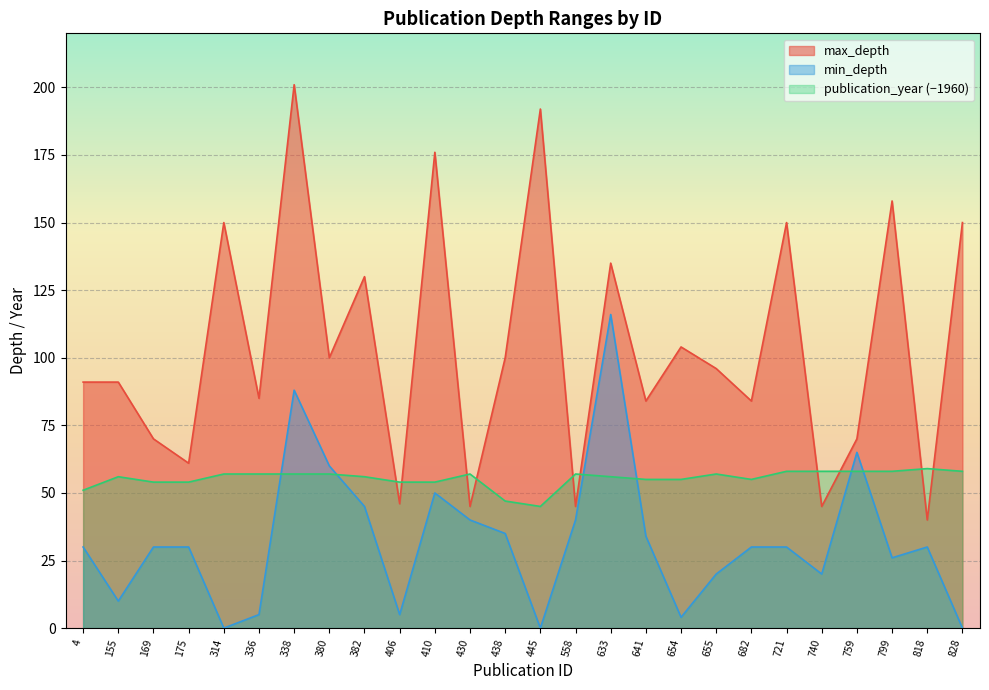

Count the number of categories in the chart.

26